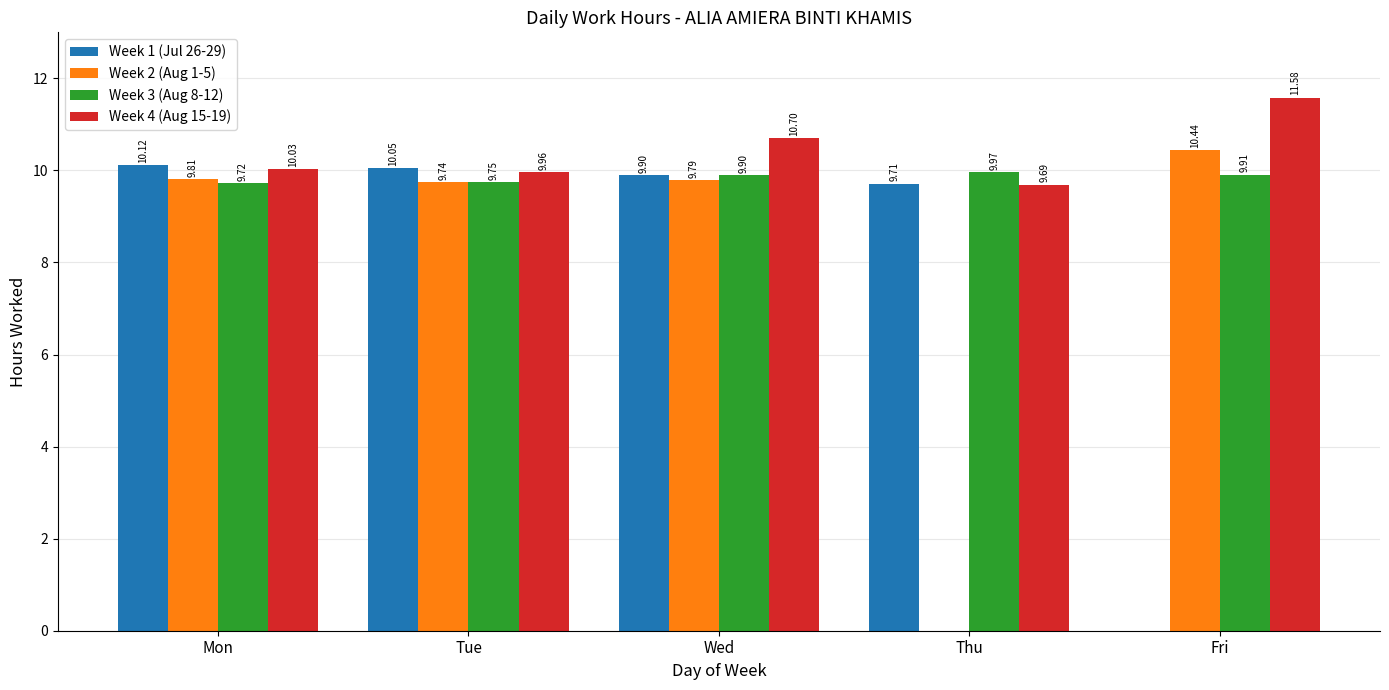

Rank the series by their maximum value, from lowest to highest.

Week 3 (Aug 8-12), Week 1 (Jul 26-29), Week 2 (Aug 1-5), Week 4 (Aug 15-19)